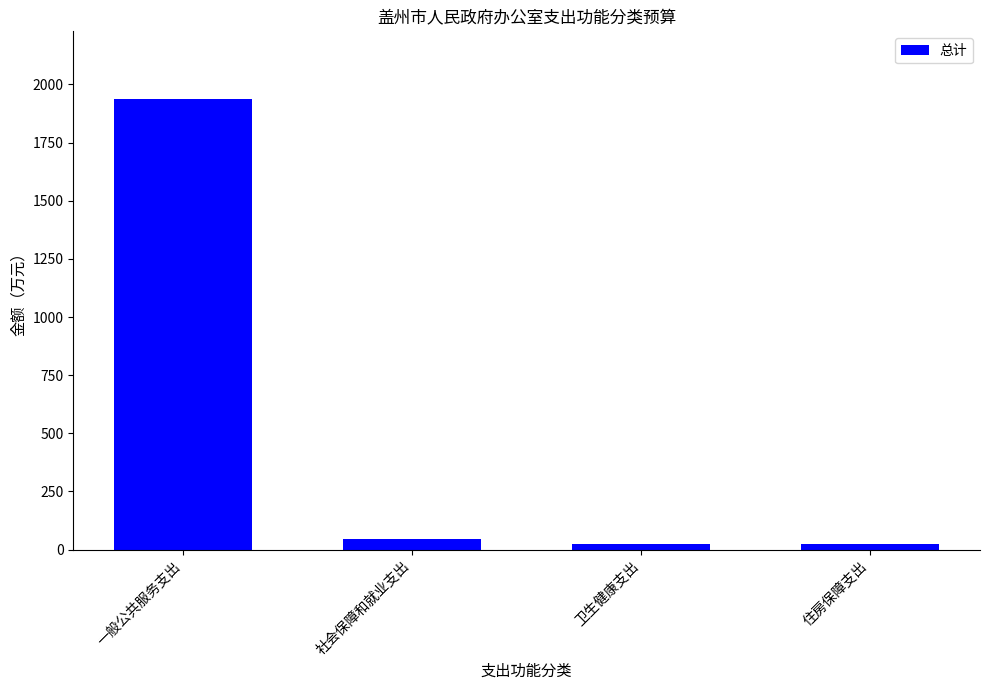

What is the label of the 1st bar from the right?

住房保障支出